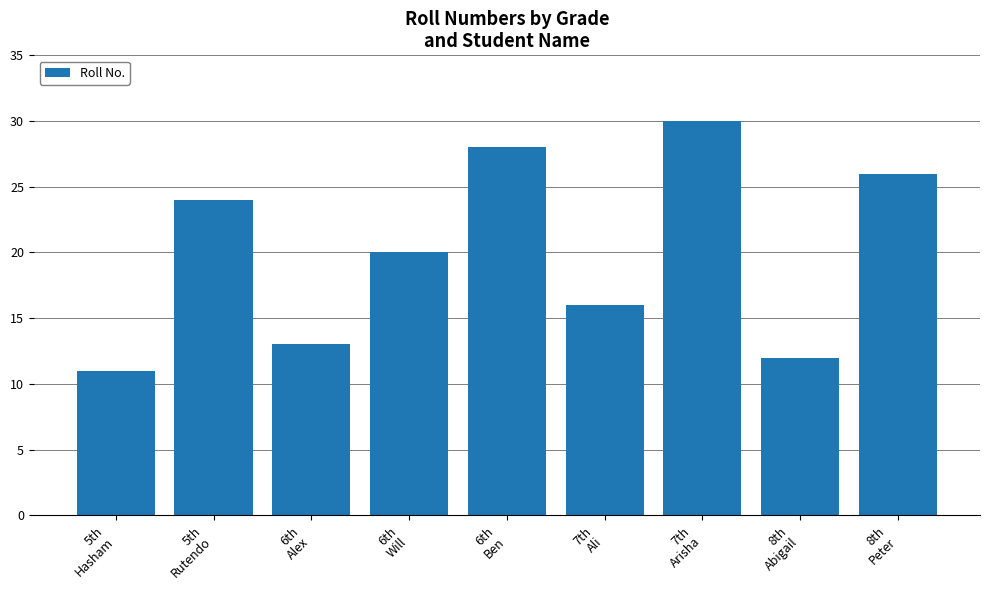

Where does the data first go above 20?

5th
Rutendo